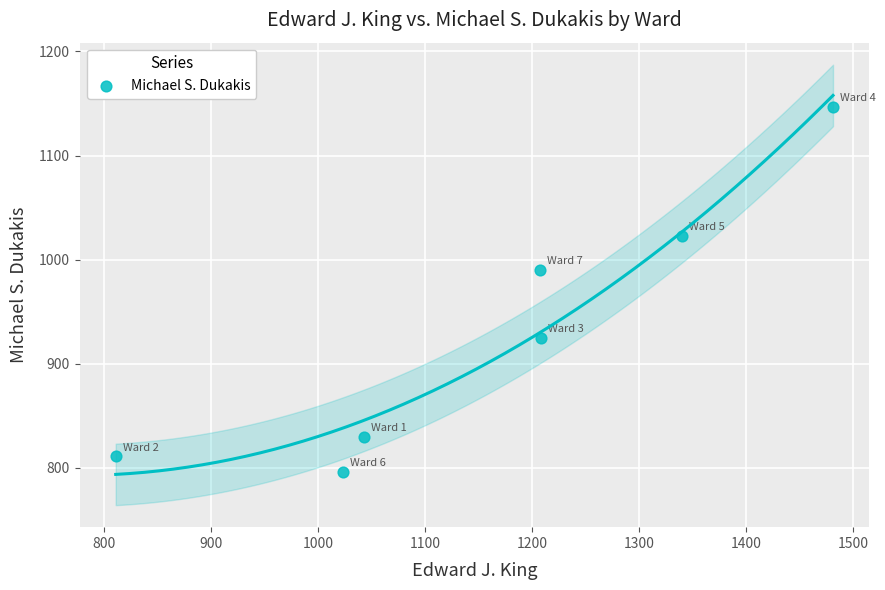

What Y value in the scatter plot is closest to 971?

990